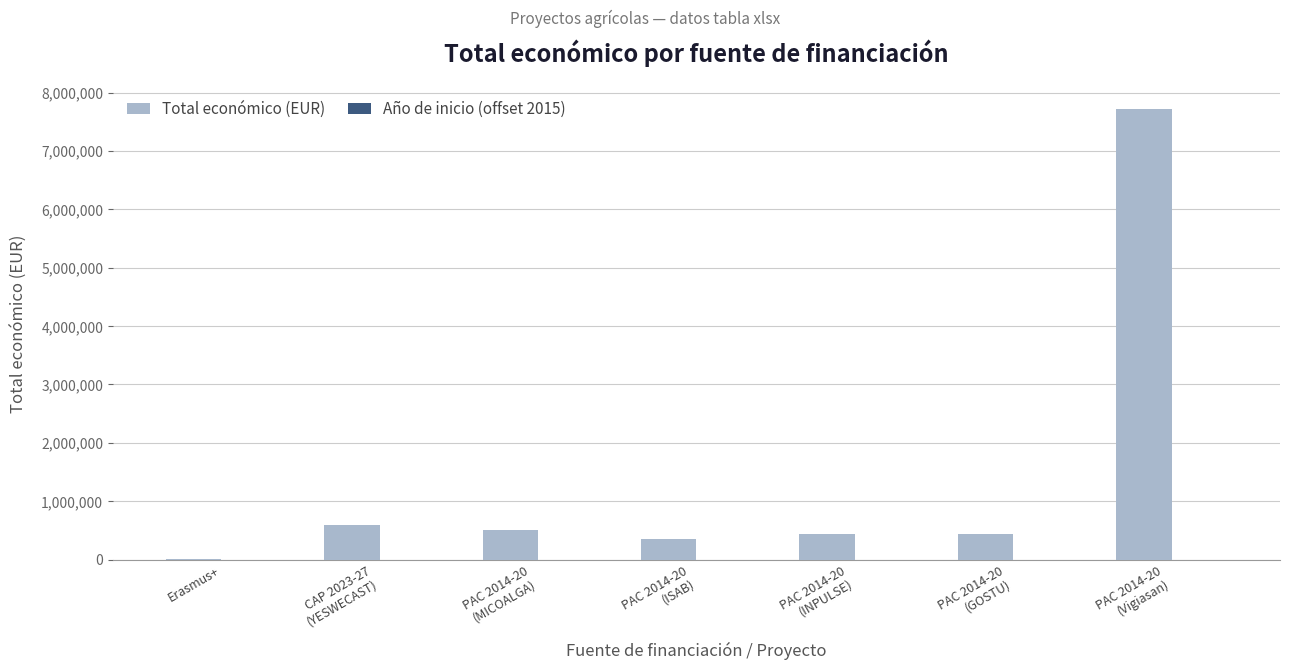

What is the sum of all Total económico (EUR) values?

10070913